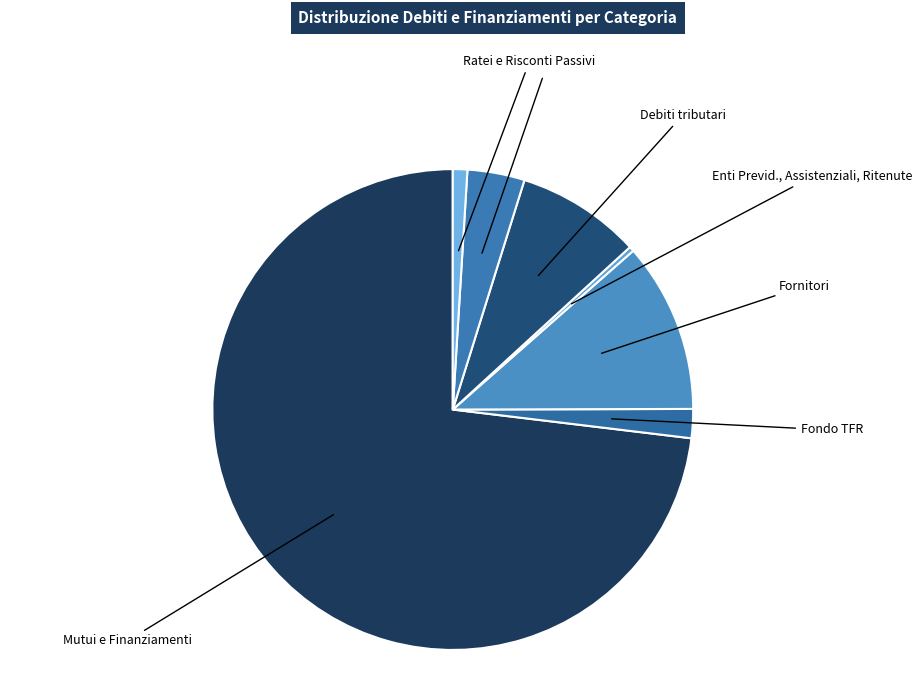

What is the largest slice in the pie chart?

Mutui e Finanziamenti